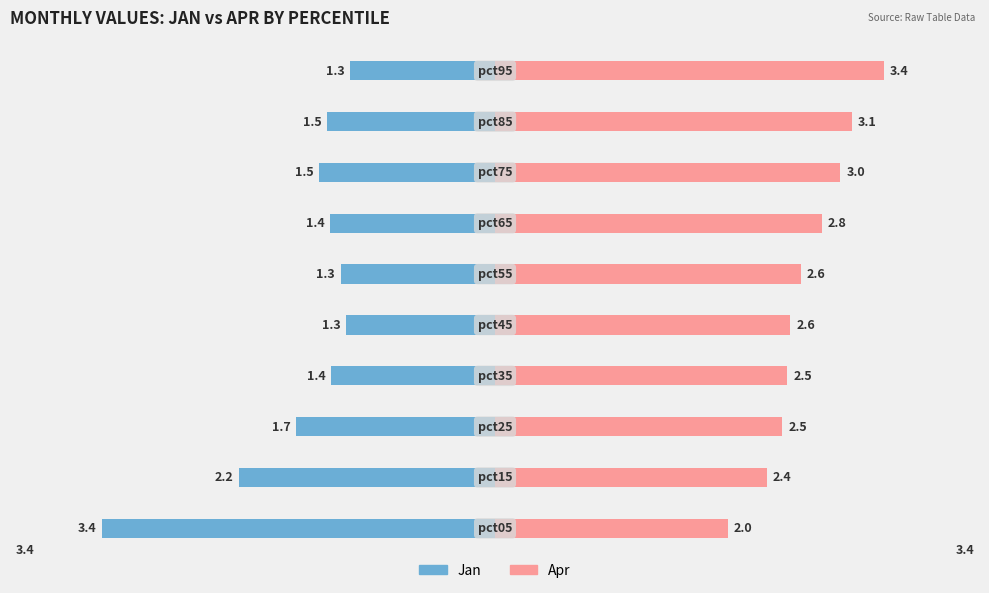

At how many categories does at least one series exceed 1?

10